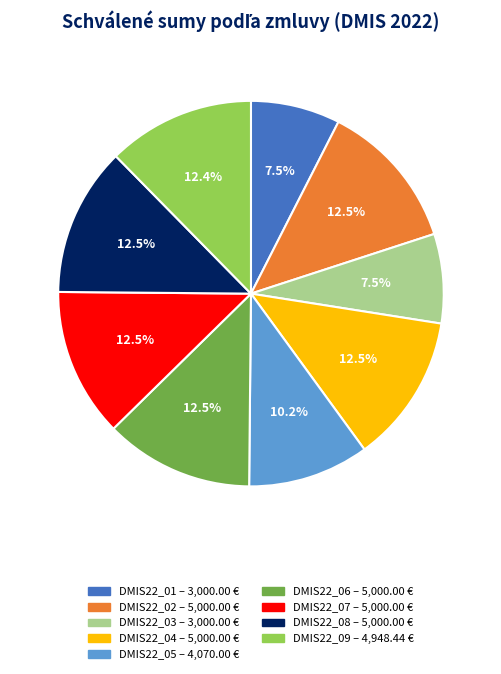

Is there a majority slice in this chart?

No